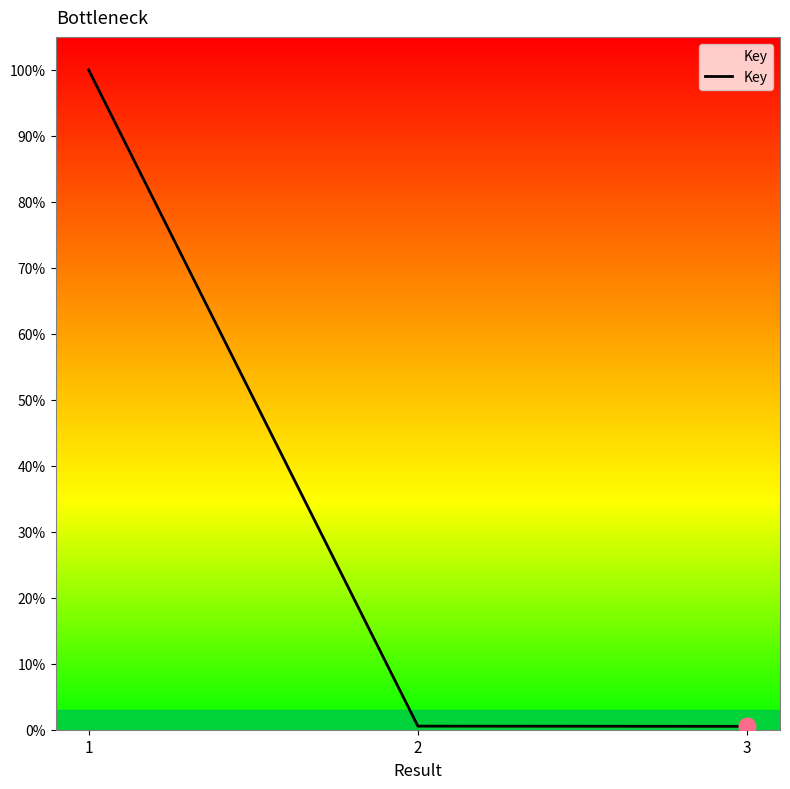

Does the chart display data point markers on the line(s)?

No